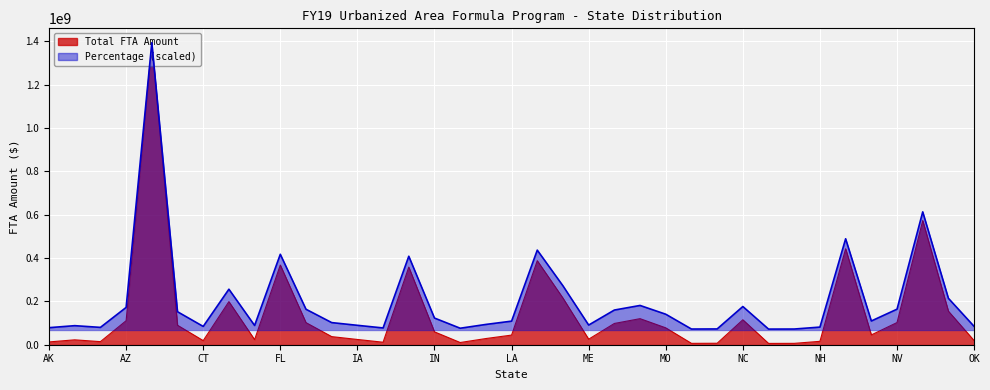

Which category has the highest value in the Percentage series?

CA